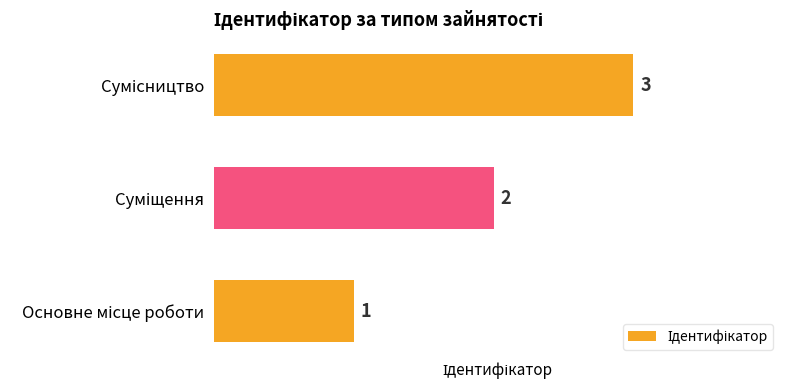

How many values are between 1 and 3?

3